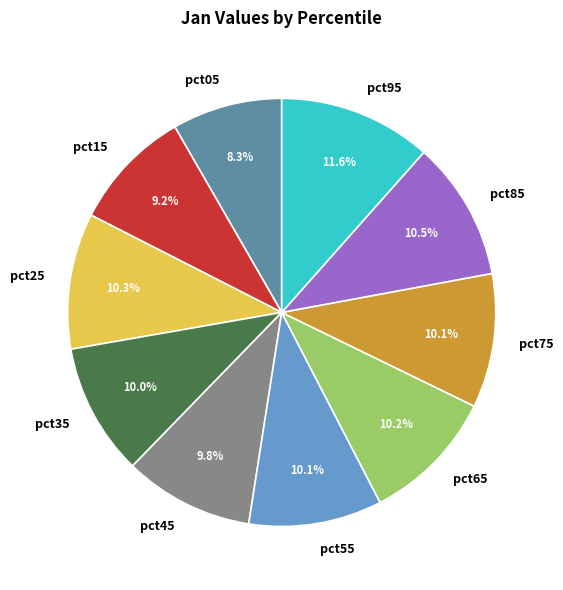

Does pct05 represent more than half of the total?

No